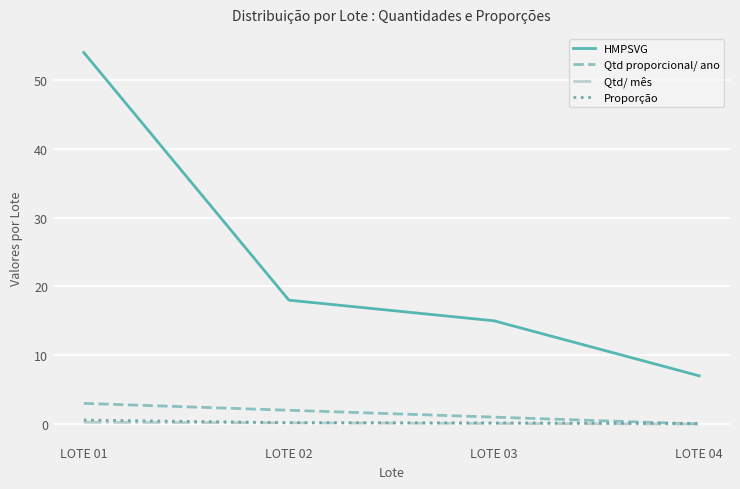

True or false: Qtd/ mês and HMPSVG cross at least once.

False